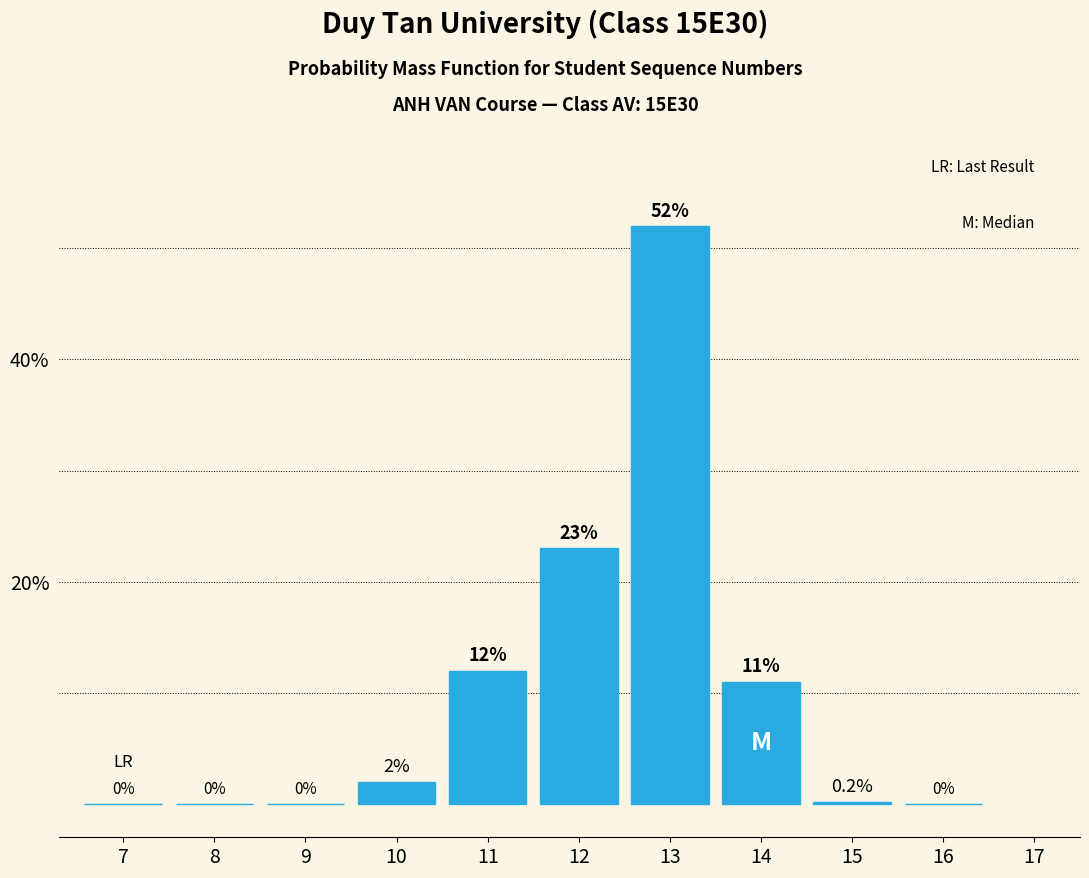

Reading left to right, extract all data points from this chart.

7=0.0	8=0.0	9=0.0	10=2.0	11=12.0	12=23.0	13=52.0	14=11.0	15=0.2	16=0.0